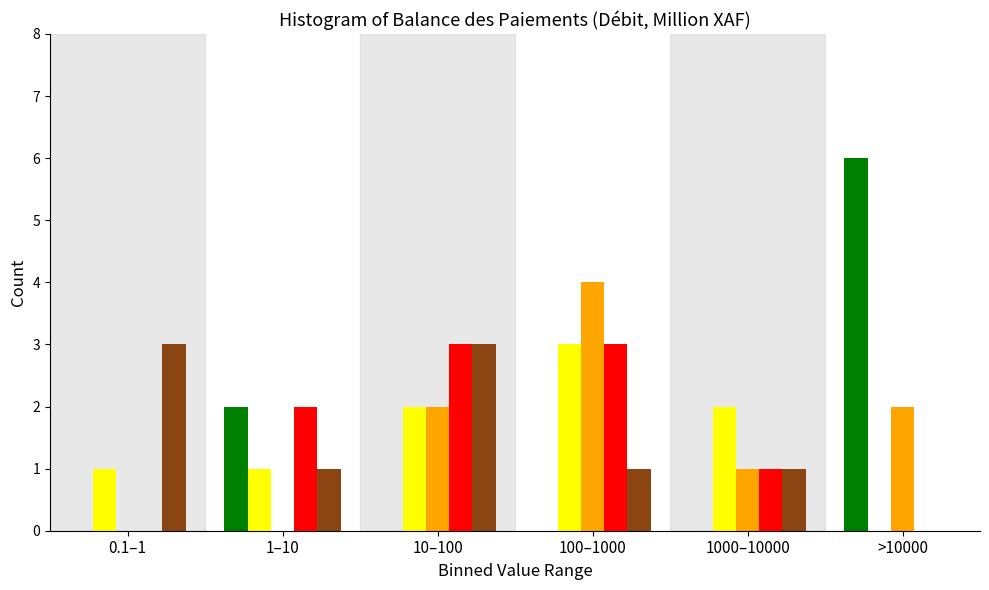

Which label corresponds to the largest value in the chart?

>10000